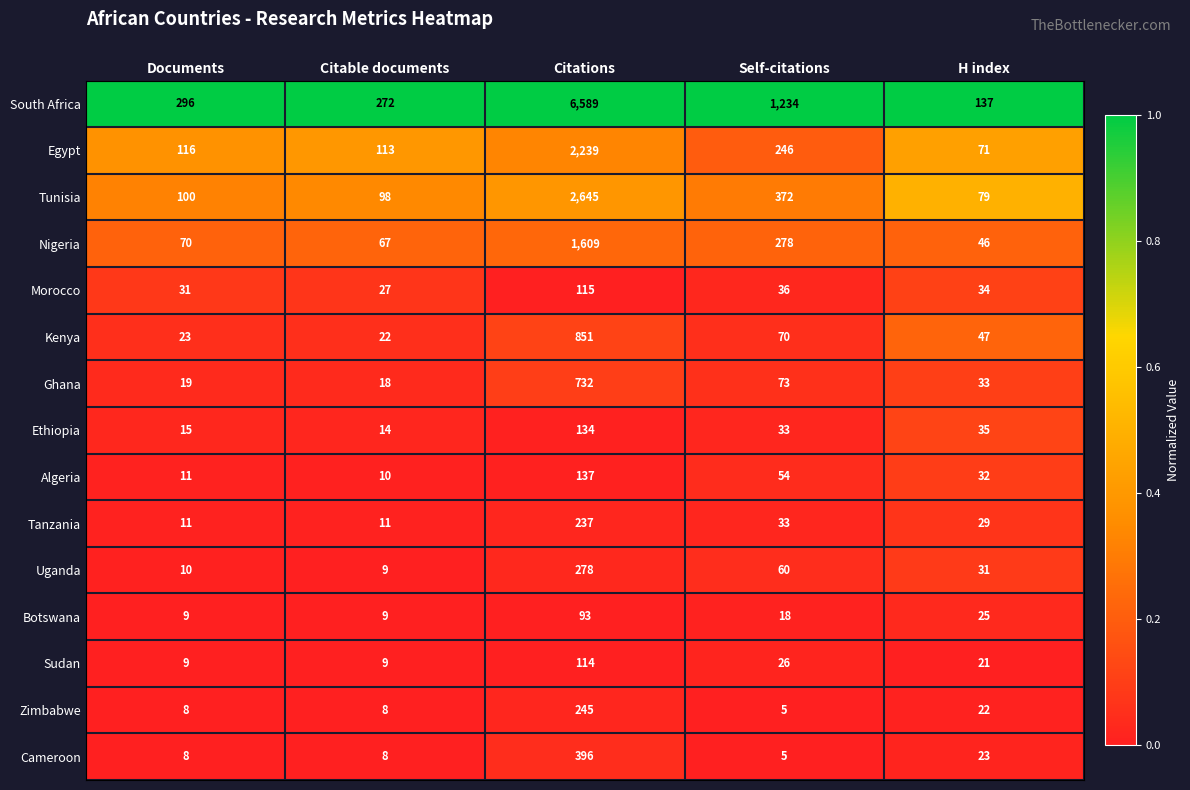

What is the approximate value of Botswana at Self-citations, to the nearest 5?

20